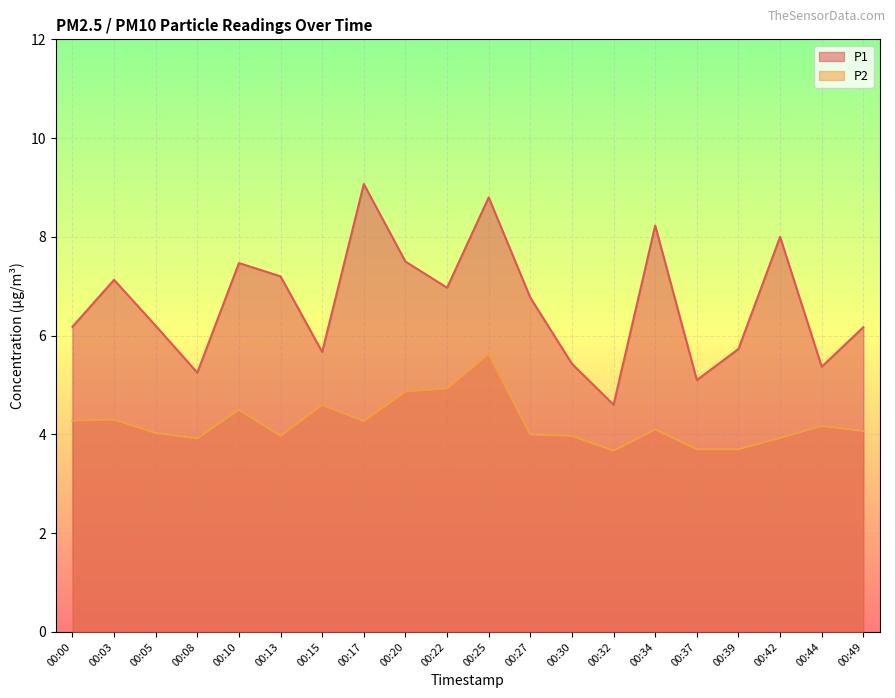

How many interior local peaks does the P1 series have?

6